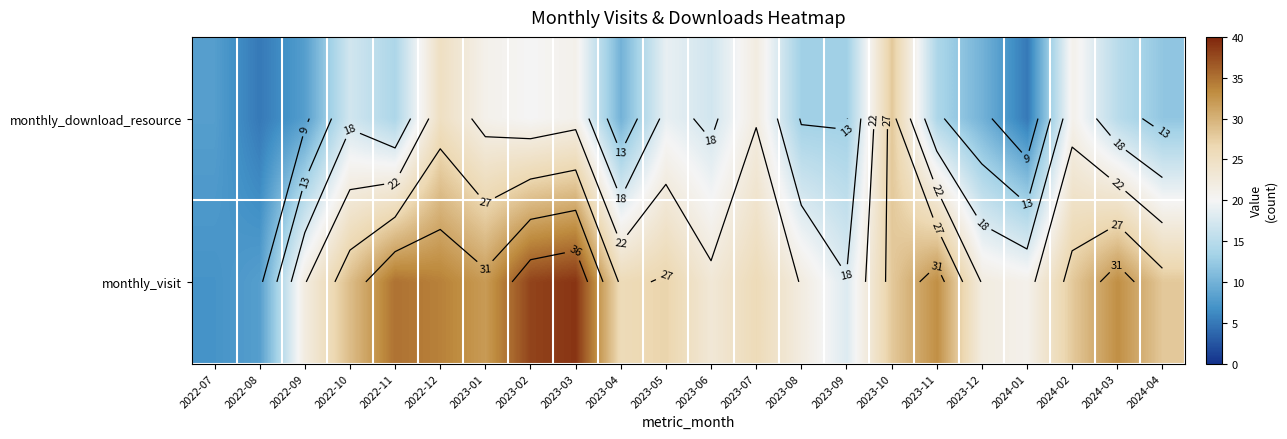

What is the highest value of the monthly_visit series?

39